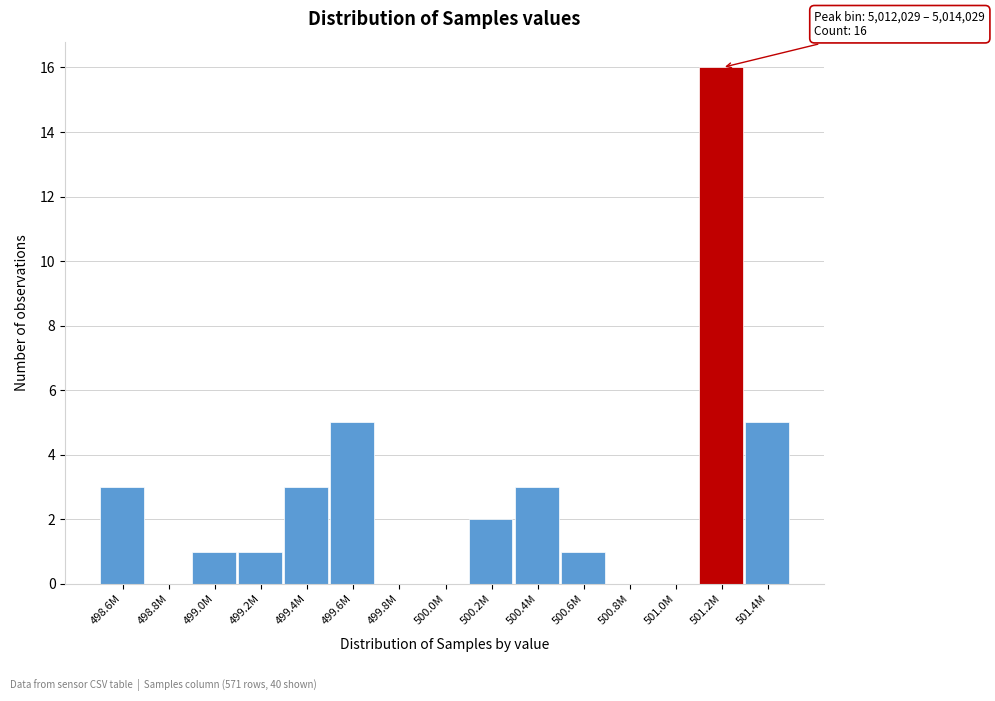

Reading left to right, transcribe all the data shown in this chart.

498.6M=3	498.8M=0	499.0M=1	499.2M=1	499.4M=3	499.6M=5	499.8M=0	500.0M=0	500.2M=2	500.4M=3	500.6M=1	500.8M=0	501.0M=0	501.2M=16	501.4M=5